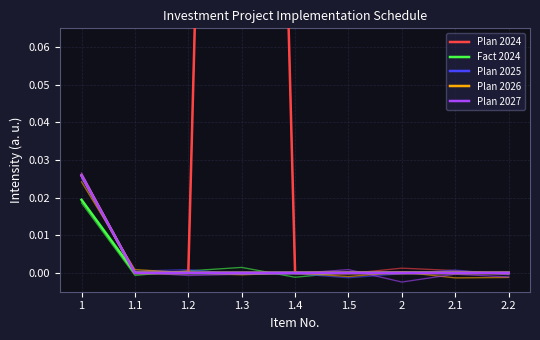

Reading left to right, what are all the values shown in this chart?

Plan 2024: 1=0.0	1.1=0.0	1.2=0.0	1.3=0.5	1.4=0.0	1.5=0.0	2=0.0	2.1=0.0	2.2=0.0
Fact 2024: 1=0.0	1.1=0.0	1.2=0.0	1.3=0.0	1.4=0.0	1.5=0.0	2=0.0	2.1=0.0	2.2=0.0
Plan 2025: 1=0.0	1.1=0.0	1.2=0.0	1.3=0.0	1.4=0.0	1.5=0.0	2=0.0	2.1=0.0	2.2=0.0
Plan 2026: 1=0.0	1.1=0.0	1.2=0.0	1.3=0.0	1.4=0.0	1.5=0.0	2=0.0	2.1=0.0	2.2=0.0
Plan 2027: 1=0.0	1.1=0.0	1.2=0.0	1.3=0.0	1.4=0.0	1.5=0.0	2=0.0	2.1=0.0	2.2=0.0